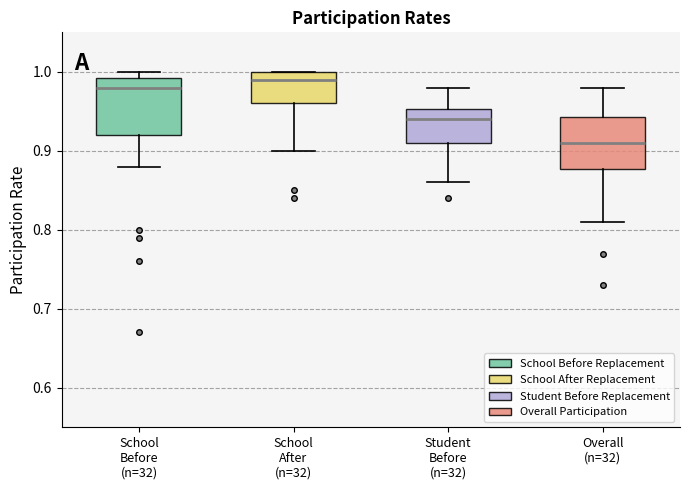

Which box has the lowest median line?

Overall (n=32)